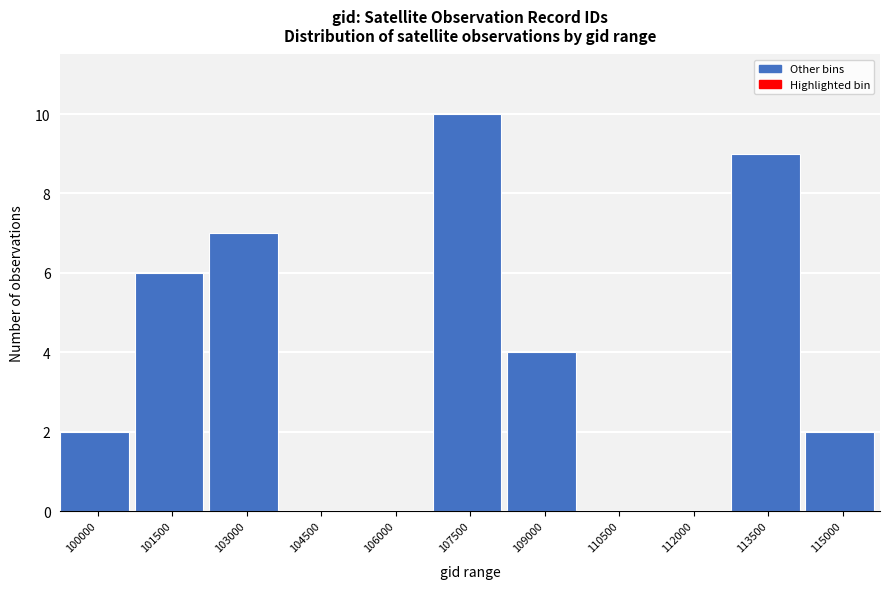

Reading left to right, list all the values displayed in this chart.

100000=2	101500=6	103000=7	104500=0	106000=0	107500=10	109000=4	110500=0	112000=0	113500=9	115000=2